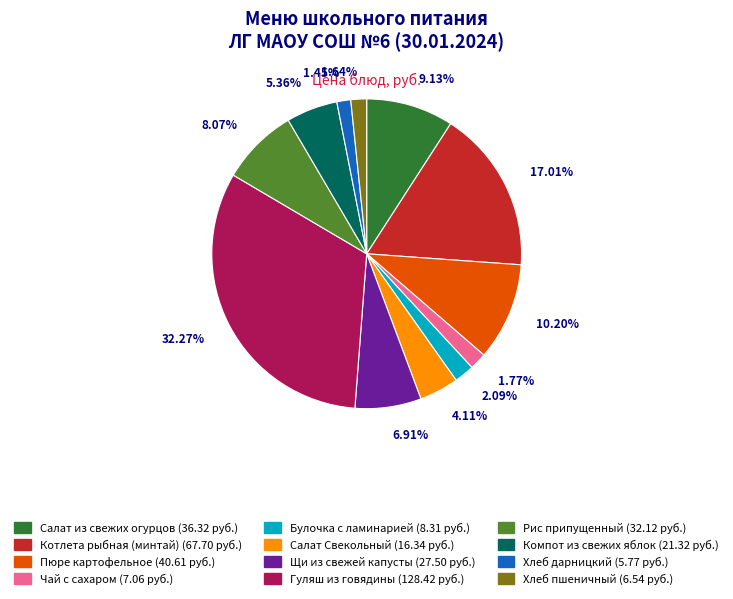

Between Салат Свекольный and Булочка с ламинарией, which is larger?

Салат Свекольный